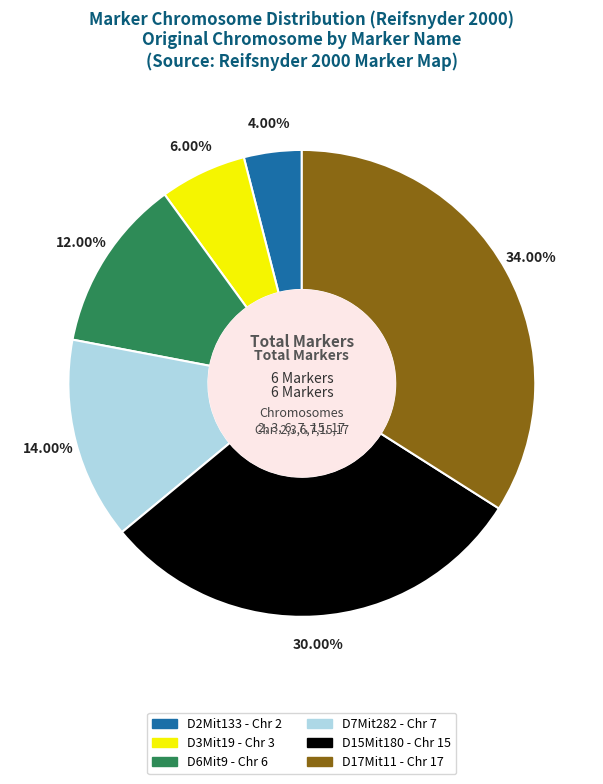

To the nearest percent, what is the average slice percentage?

17%